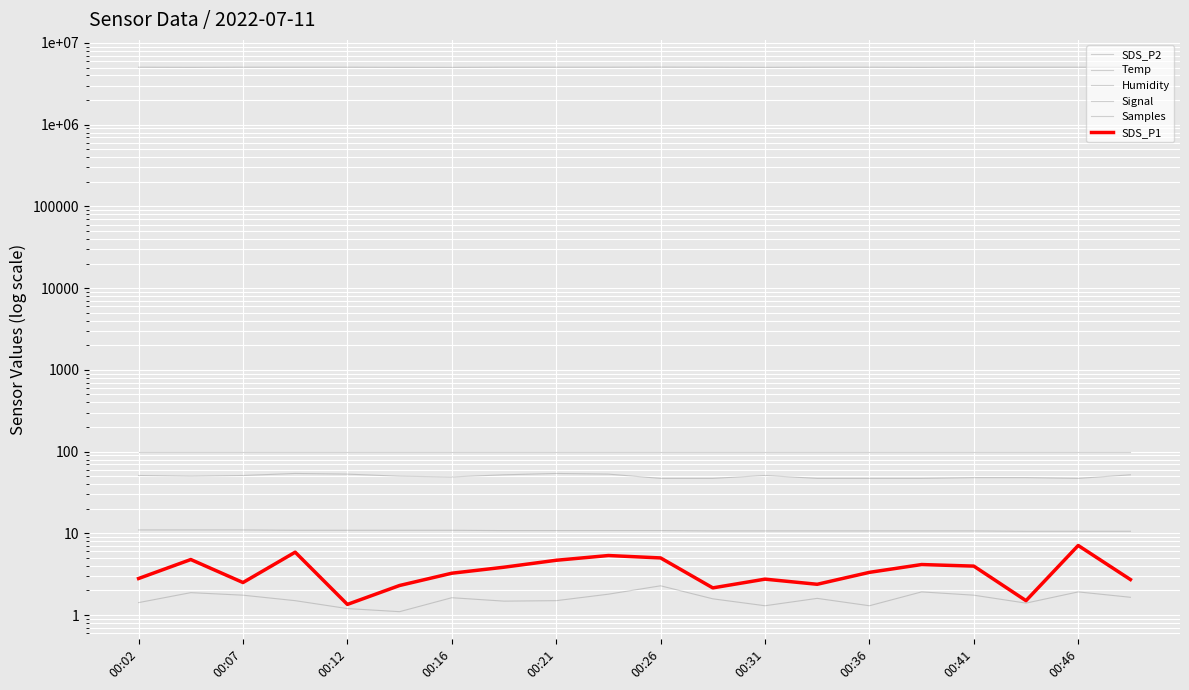

Count the Temp values in the range 10 to 11.

20